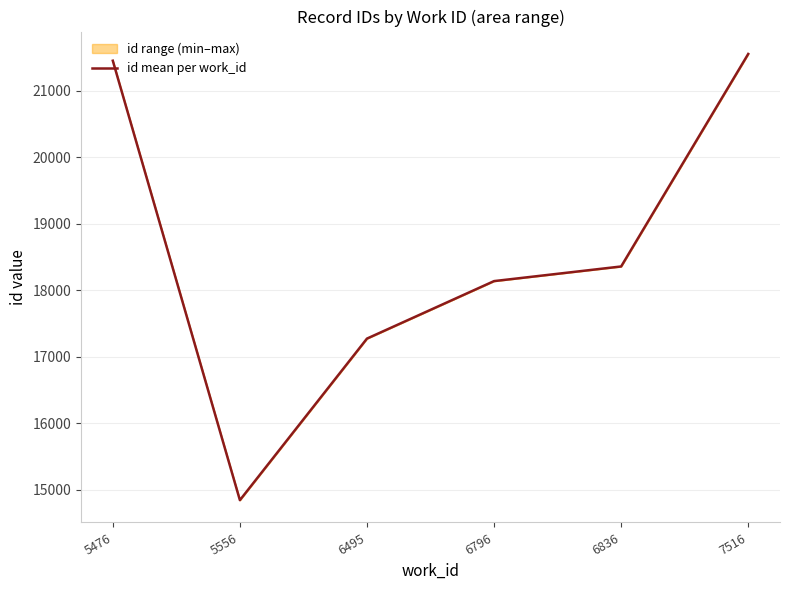

The value at 6495 is 17271.5. True or false?

True